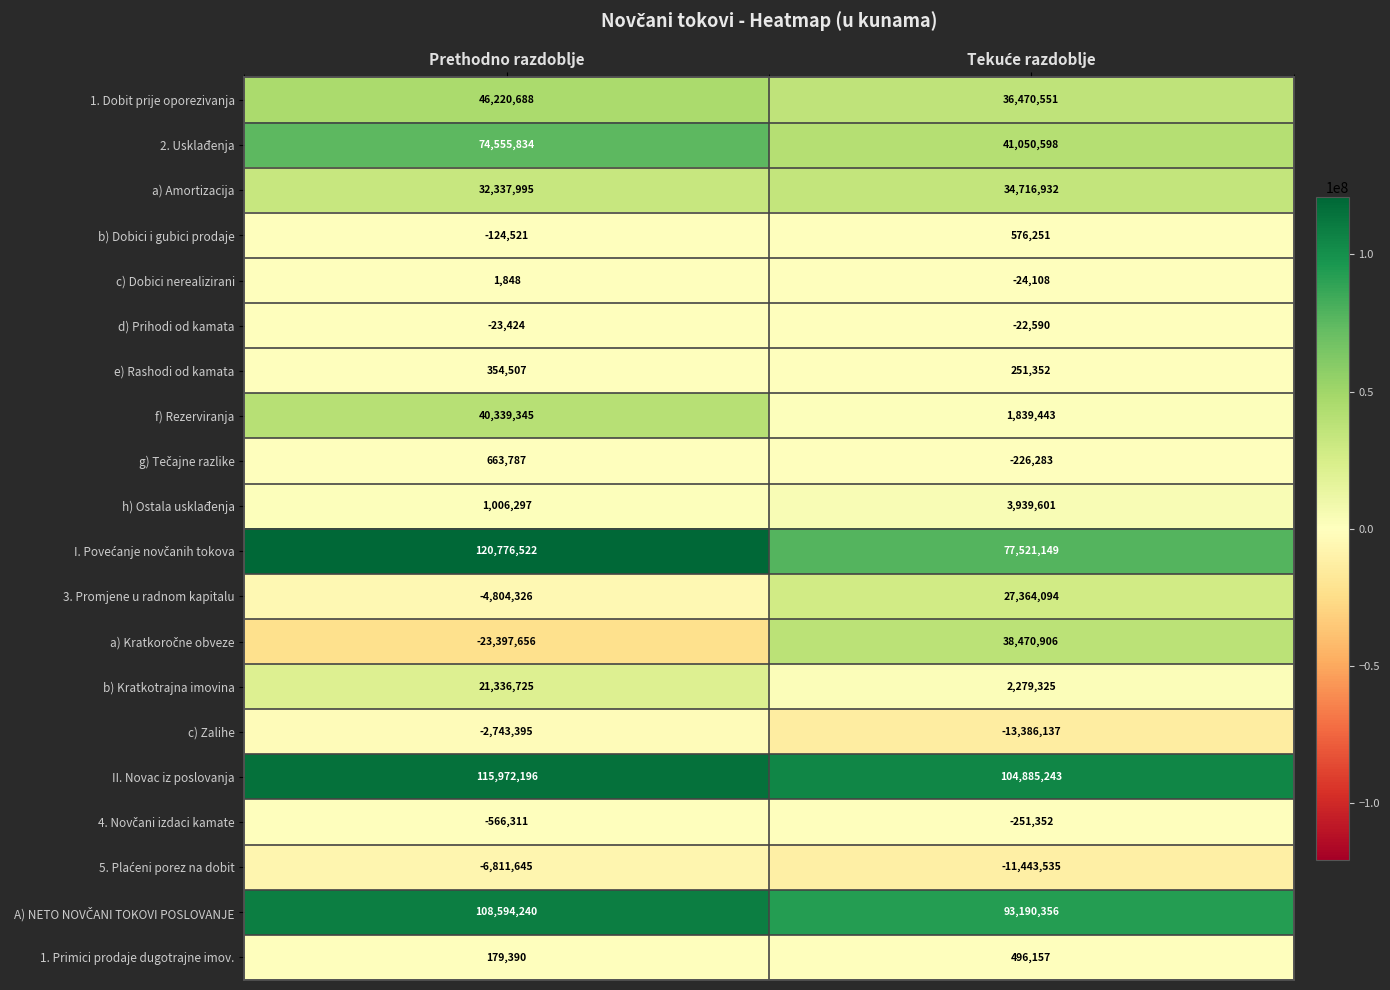

What is the sum of all b) Dobici i gubici prodaje values?

451730